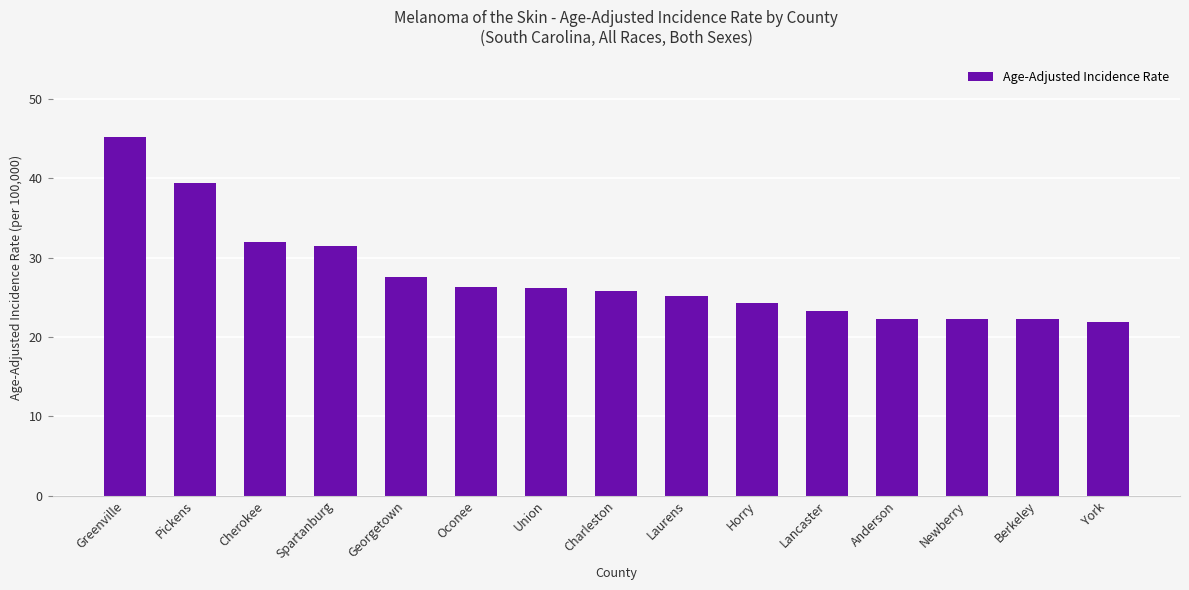

What is the maximum value shown in the chart?

45.2